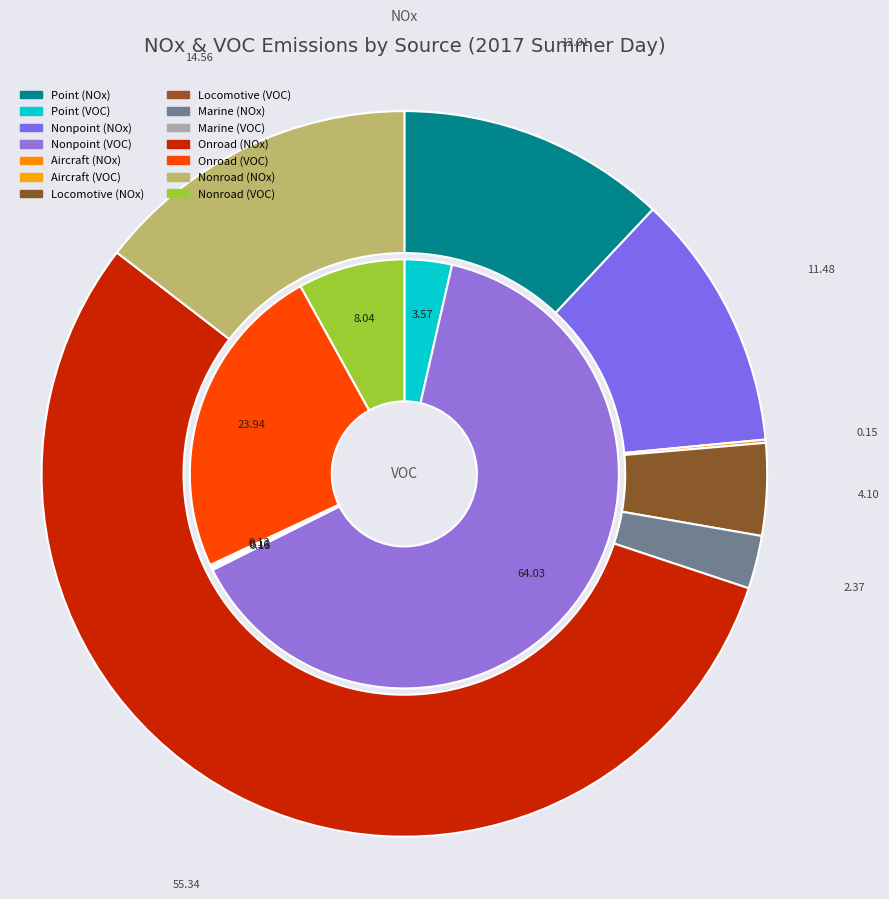

To the nearest percent, what is the average slice percentage?

14%